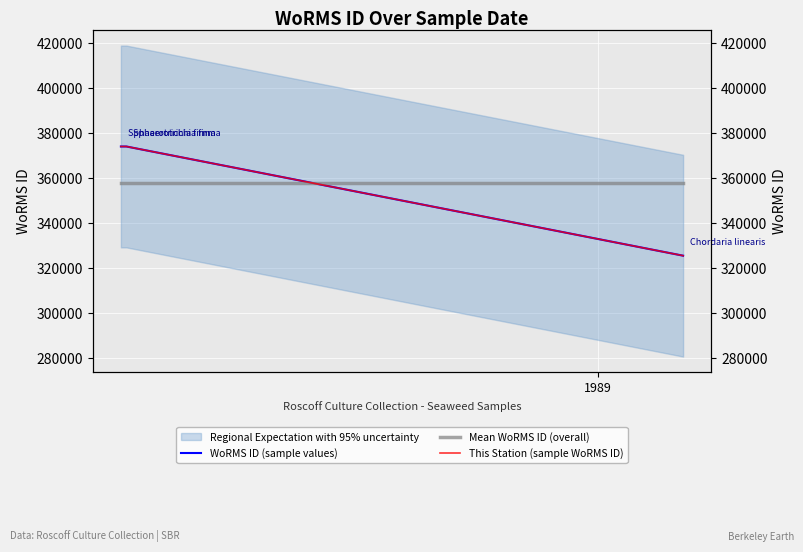

Reading left to right, extract all data points from this chart.

WoRMS ID (sample values): 374066.0	374066.0	325486.0
Mean WoRMS ID (overall): 357872.7	357872.7	357872.7
This Station (sample WoRMS ID): 374066.0	374066.0	325486.0